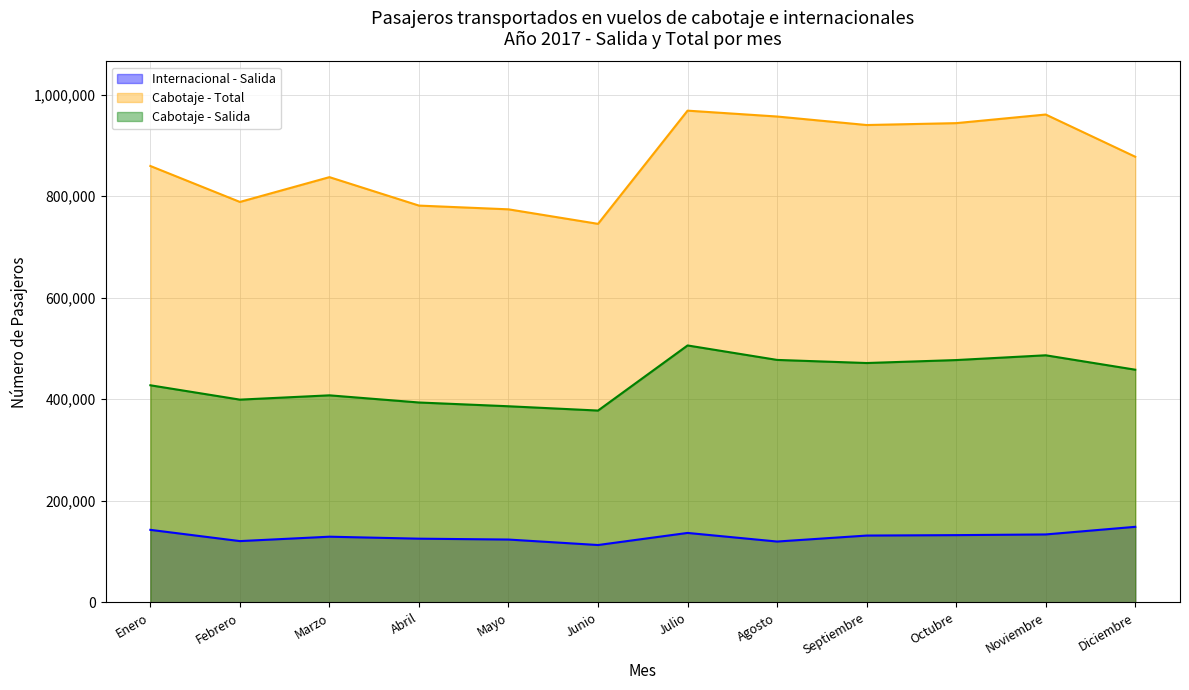

Which series has the largest total across all categories?

Cabotaje - Total